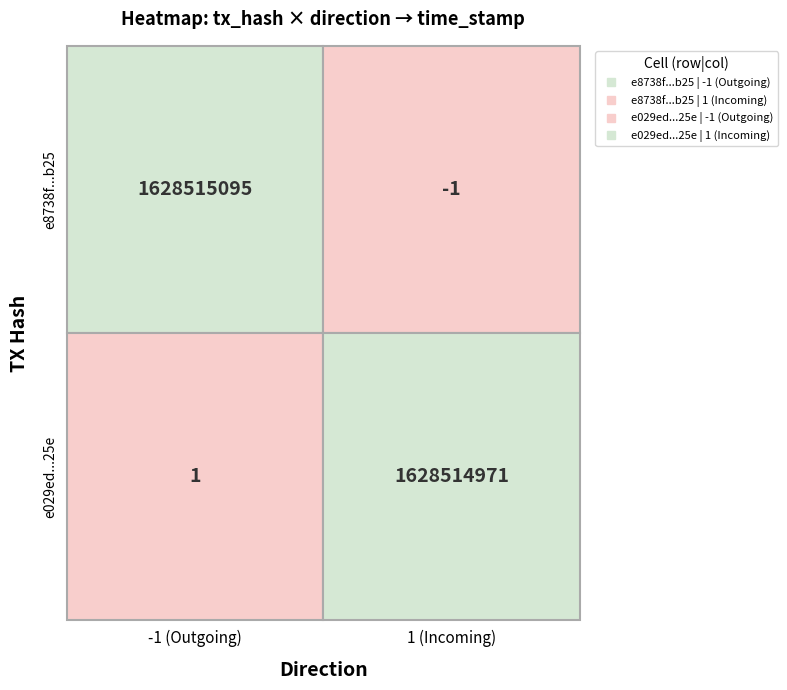

Which series has the largest range (max minus min)?

e8738f432074c0efe90932e7815186801b32b25